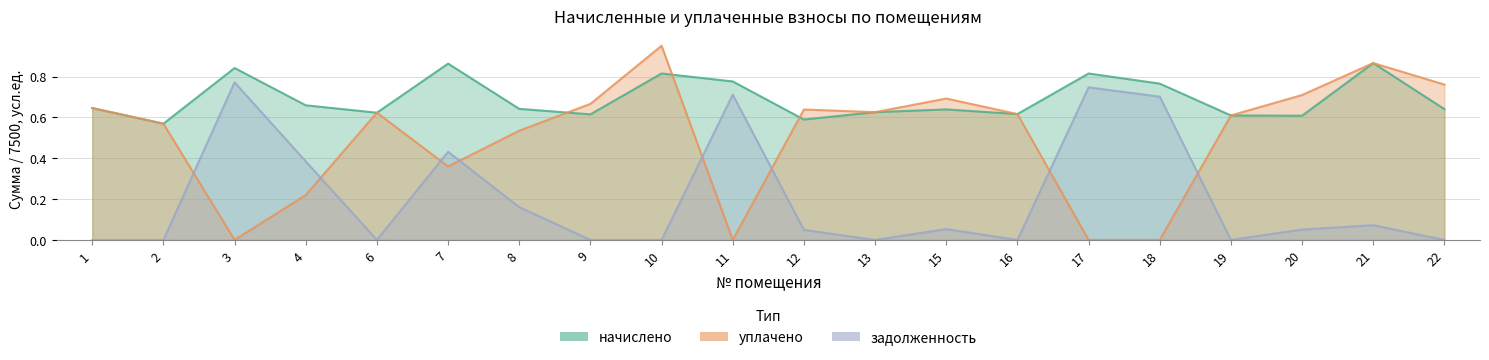

Is the value of уплачено at 12 greater than the value of начислено at 6?

Yes